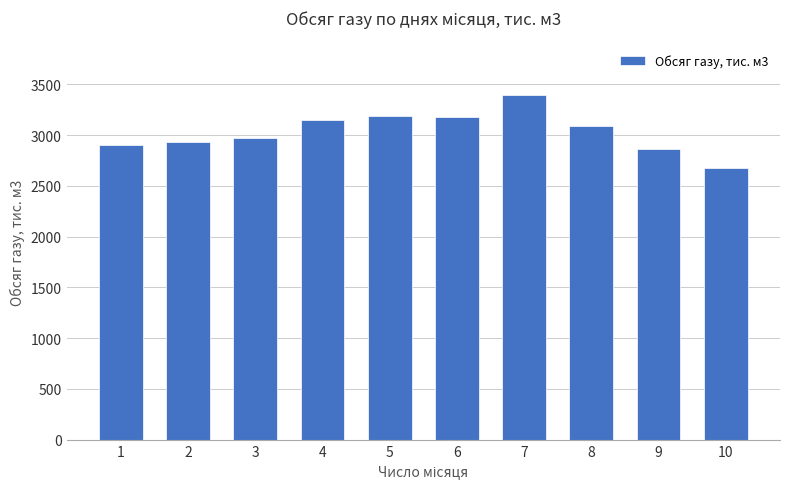

Is it true that the value at 7 is 5708.8?

False